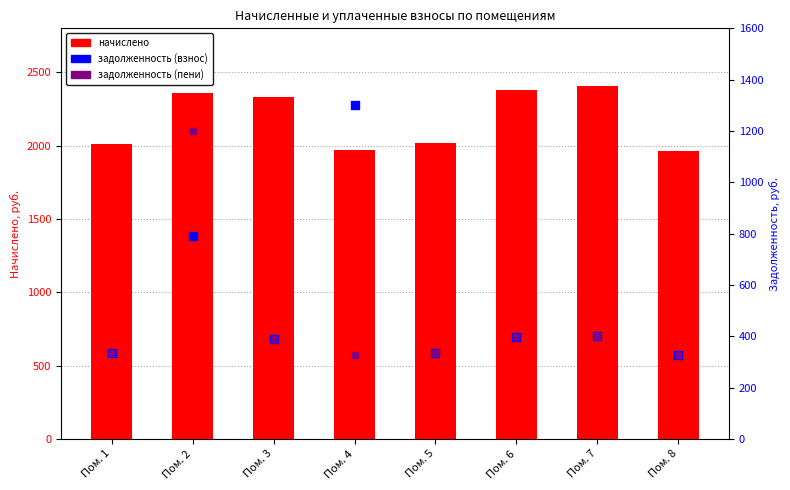

Which series has the widest spread of Y values?

задолженность (взнос)